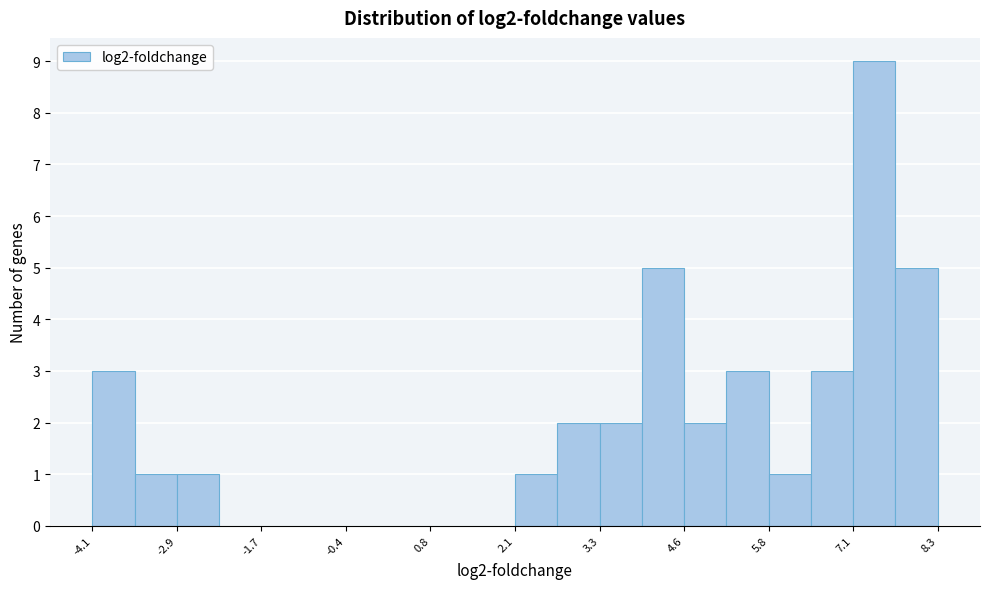

Around what value on the x-axis is the tallest bar? Give the approximate position of its centre, as read against the axis.

7.4